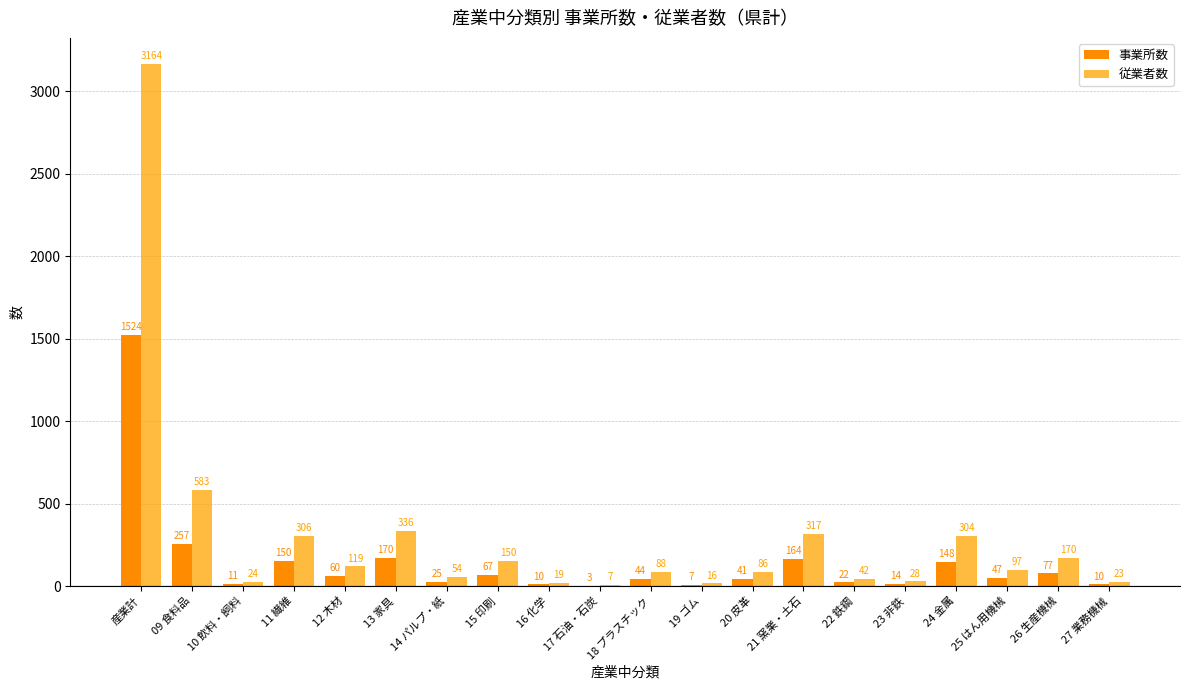

Reading left to right, what are all the values shown in this chart?

事業所数: 産業計=1524	09 食料品=257	10 飲料・飼料=11	11 繊維=150	12 木材=60	13 家具=170	14 パルプ・紙=25	15 印刷=67	16 化学=10	17 石油・石炭=3	18 プラスチック=44	19 ゴム=7	20 皮革=41	21 窯業・土石=164	22 鉄鋼=22	23 非鉄=14	24 金属=148	25 はん用機械=47	26 生産機械=77	27 業務機械=10
従業者数: 産業計=3164	09 食料品=583	10 飲料・飼料=24	11 繊維=306	12 木材=119	13 家具=336	14 パルプ・紙=54	15 印刷=150	16 化学=19	17 石油・石炭=7	18 プラスチック=88	19 ゴム=16	20 皮革=86	21 窯業・土石=317	22 鉄鋼=42	23 非鉄=28	24 金属=304	25 はん用機械=97	26 生産機械=170	27 業務機械=23